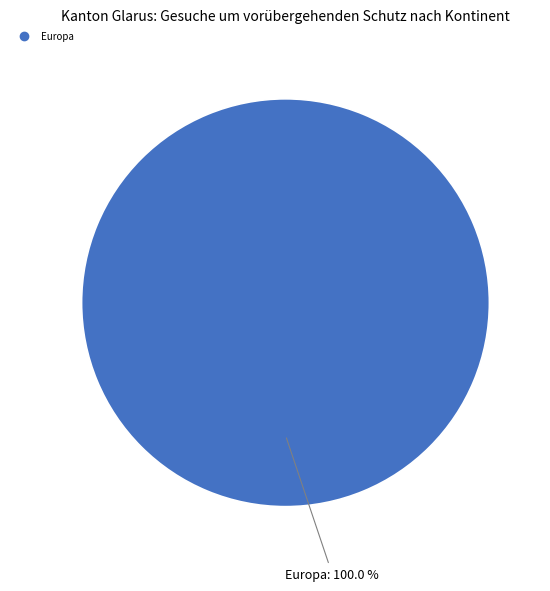

Does any single category account for the majority?

Yes